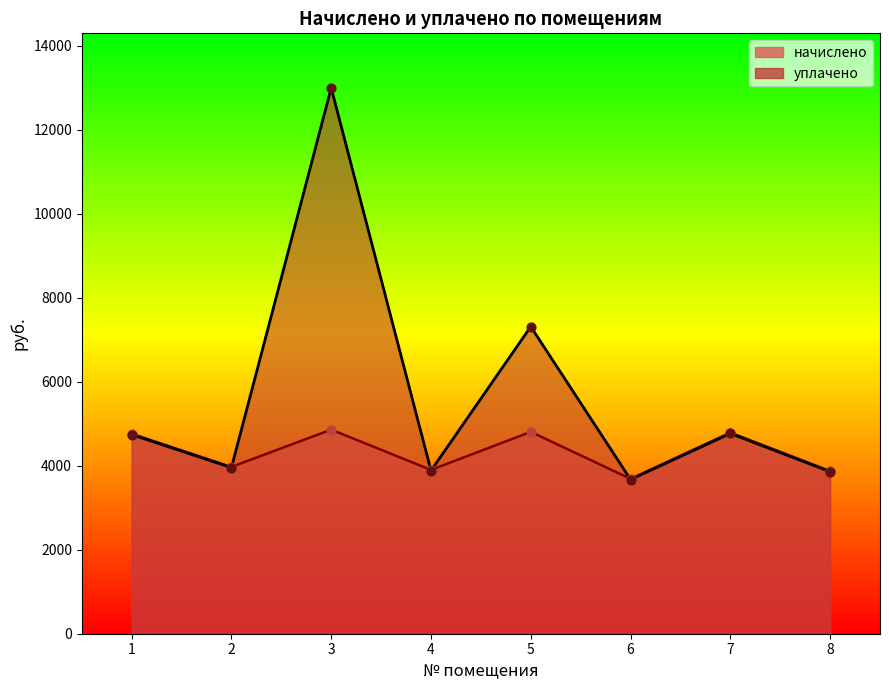

What is the total value across all series at 3?

17852.4